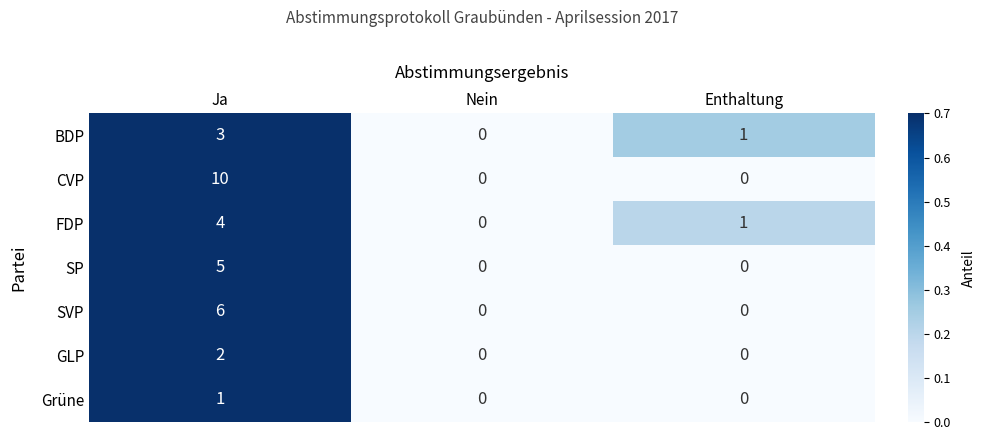

Which series changed the most between Ja and Nein?

CVP